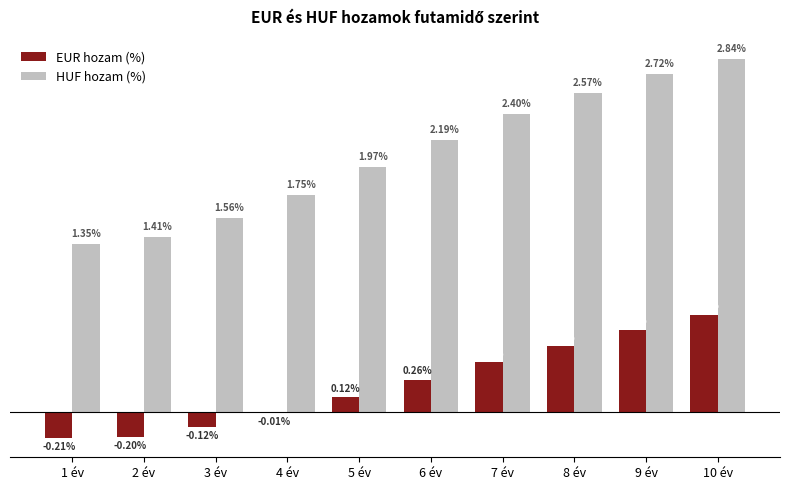

Is the value of EUR hozam (%) at 2 év greater than the value of HUF hozam (%) at 8 év?

No